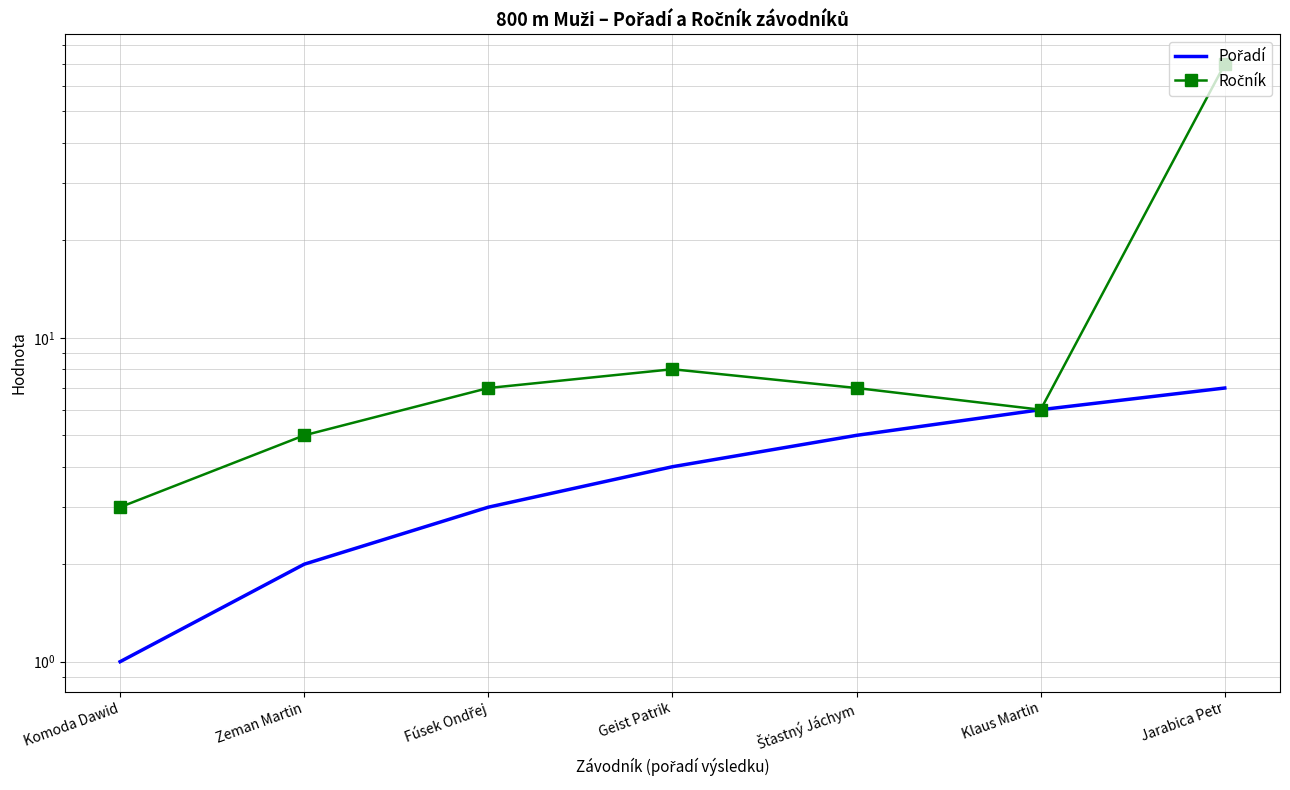

The value of Ročník at Šťastný Jáchym is 9. True or false?

False